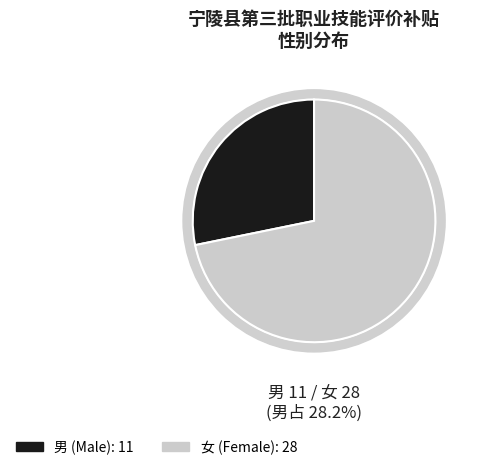

Combined, do 女 and 男 account for over 50%?

Yes